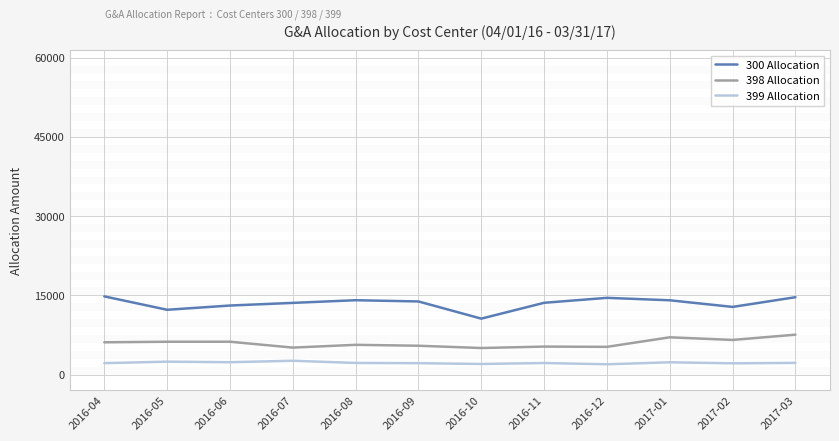

True or false: 399 Allocation and 300 Allocation cross at least once.

False